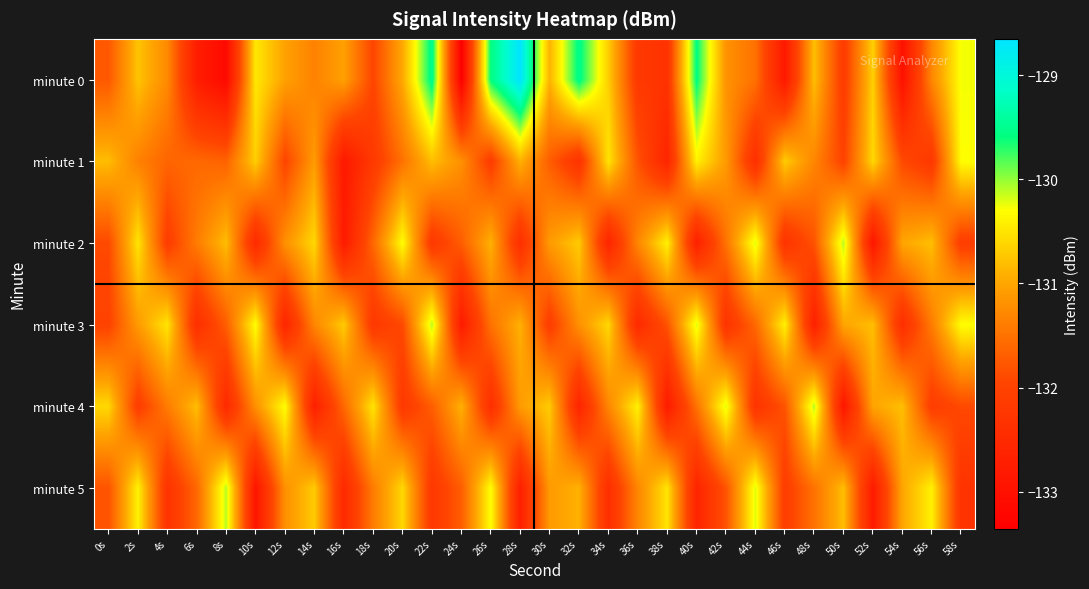

What is the smallest value displayed?

-133.4